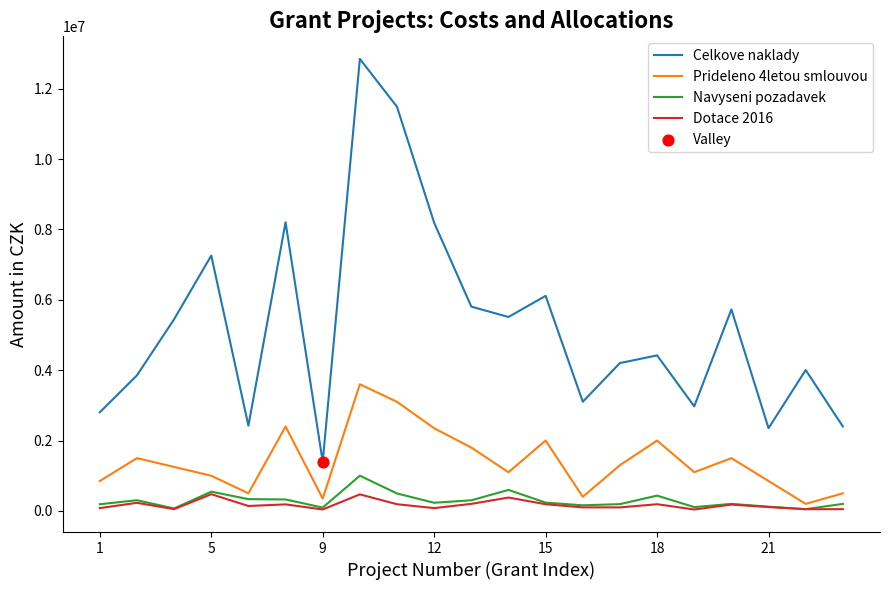

Which series has the largest range (max minus min)?

Celkove naklady